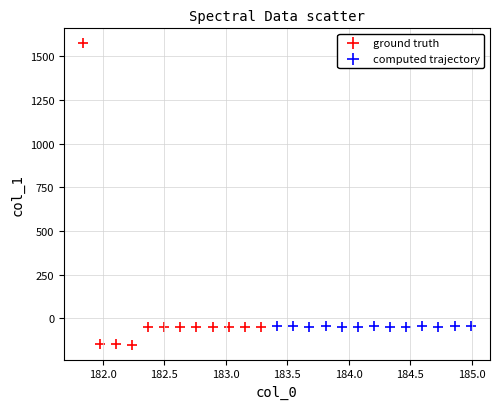

Which series reaches the maximum Y coordinate?

ground truth